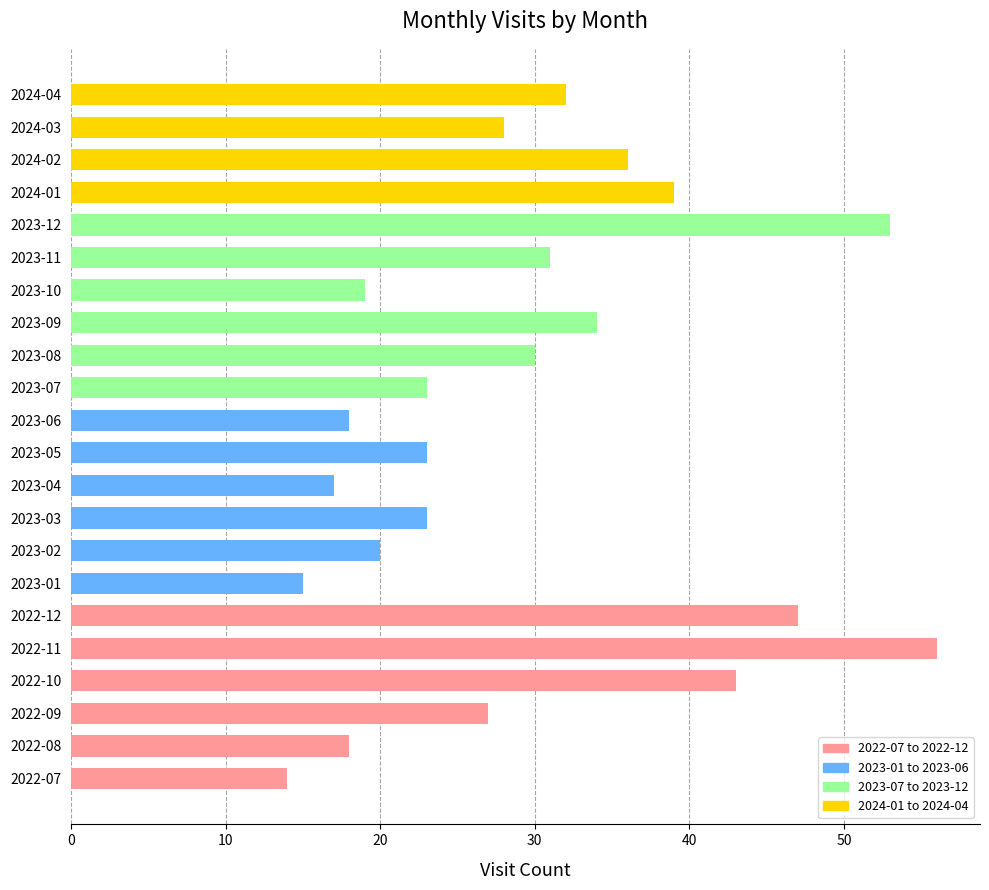

Count the number of data series in this chart.

1